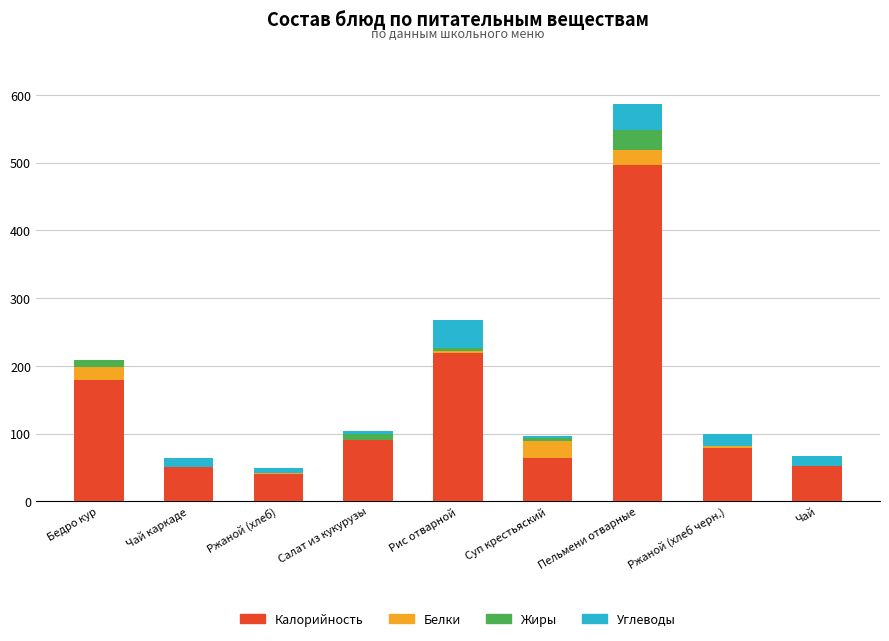

What is the highest value of the Калорийность series?

496.4